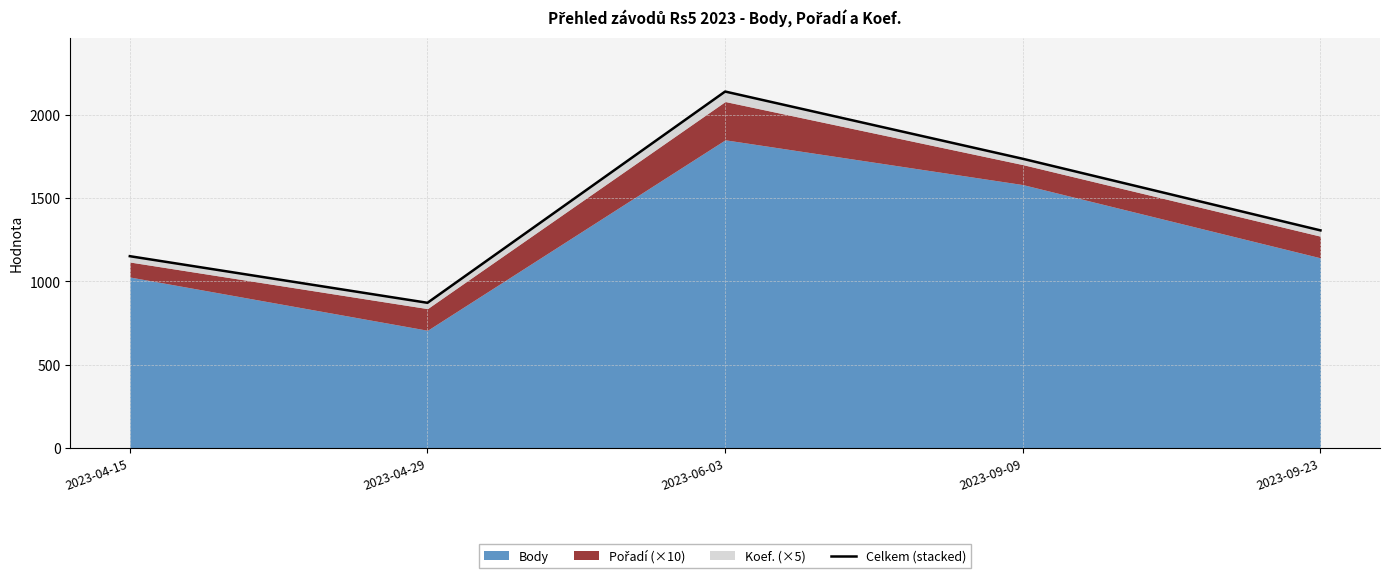

Reading right to left, transcribe all the data shown in this chart.

2023-09-23=1307	2023-09-09=1737	2023-06-03=2141	2023-04-29=872	2023-04-15=1152